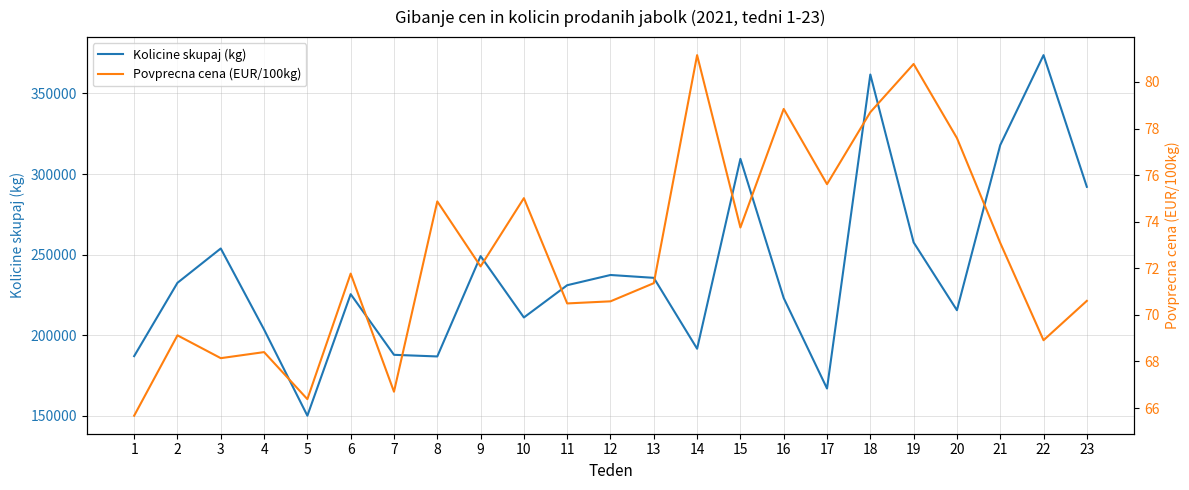

What is the total value across all series at 17?

167045.6